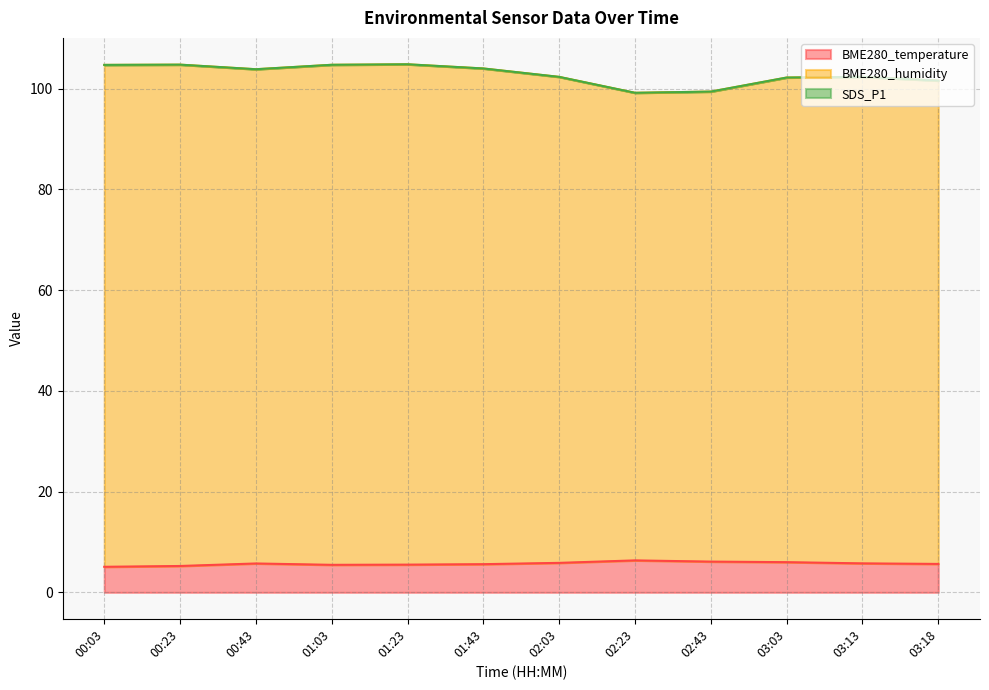

What value does the BME280_temperature series have at 00:23?

5.2